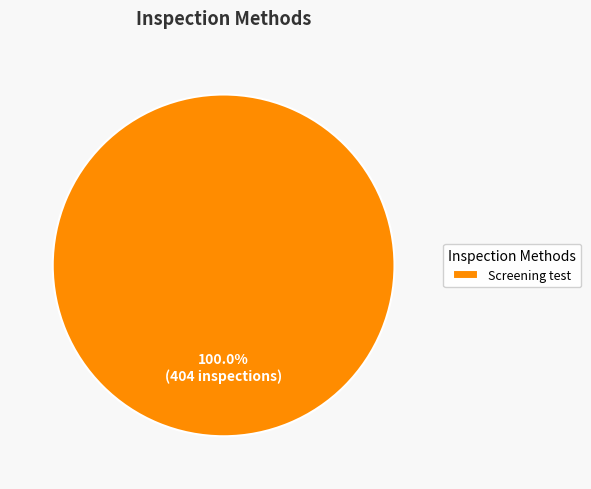

How many segments does this pie chart have?

1